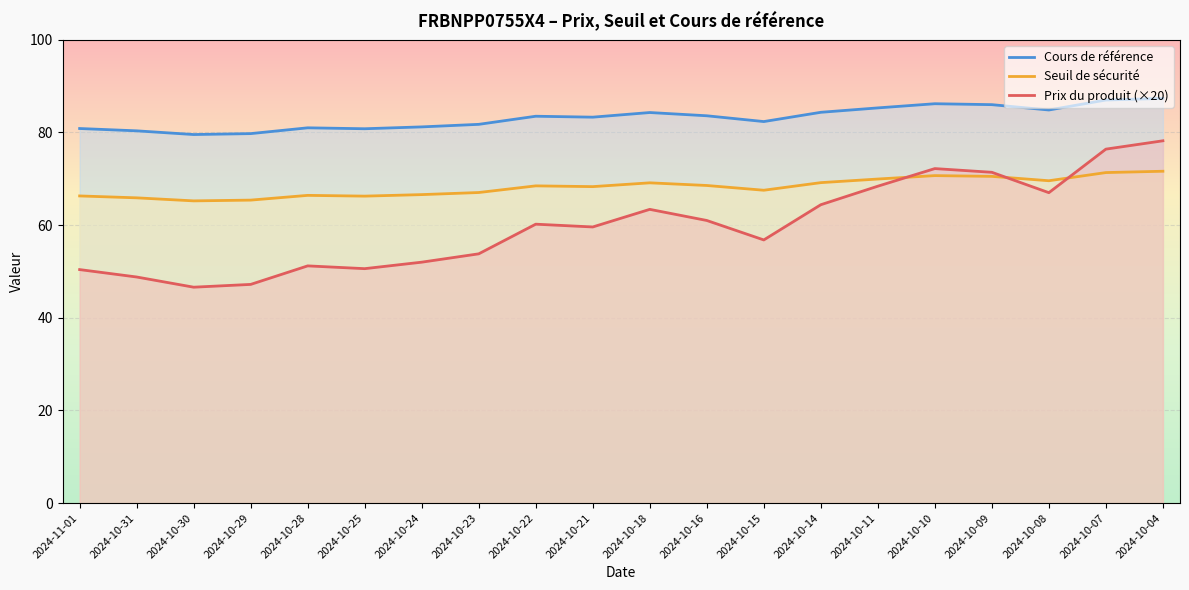

True or false: Cours de référence and Prix du produit (×20) intersect in this chart.

False